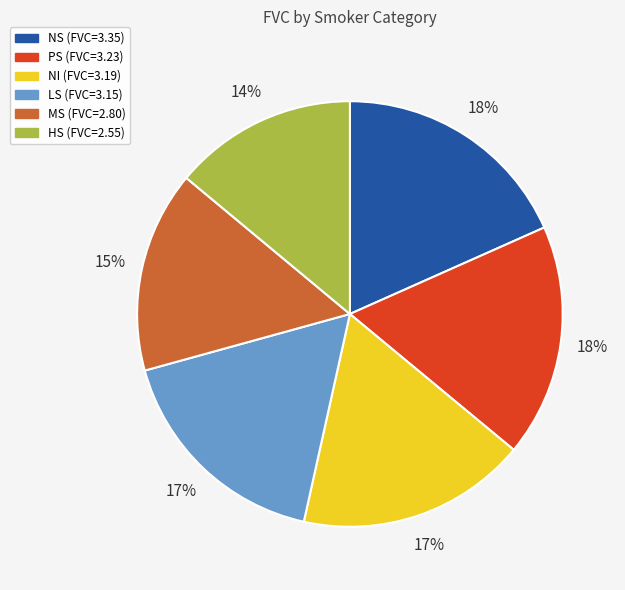

What percentage is the HS slice, to the nearest percent?

14%